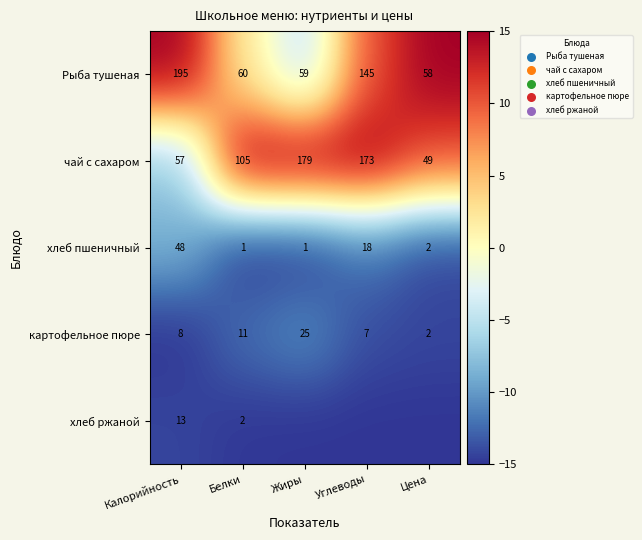

At Белки, list the series in order from smallest to largest.

хлеб пшеничный, хлеб ржаной, картофельное пюре, Рыба тушеная, чай с сахаром